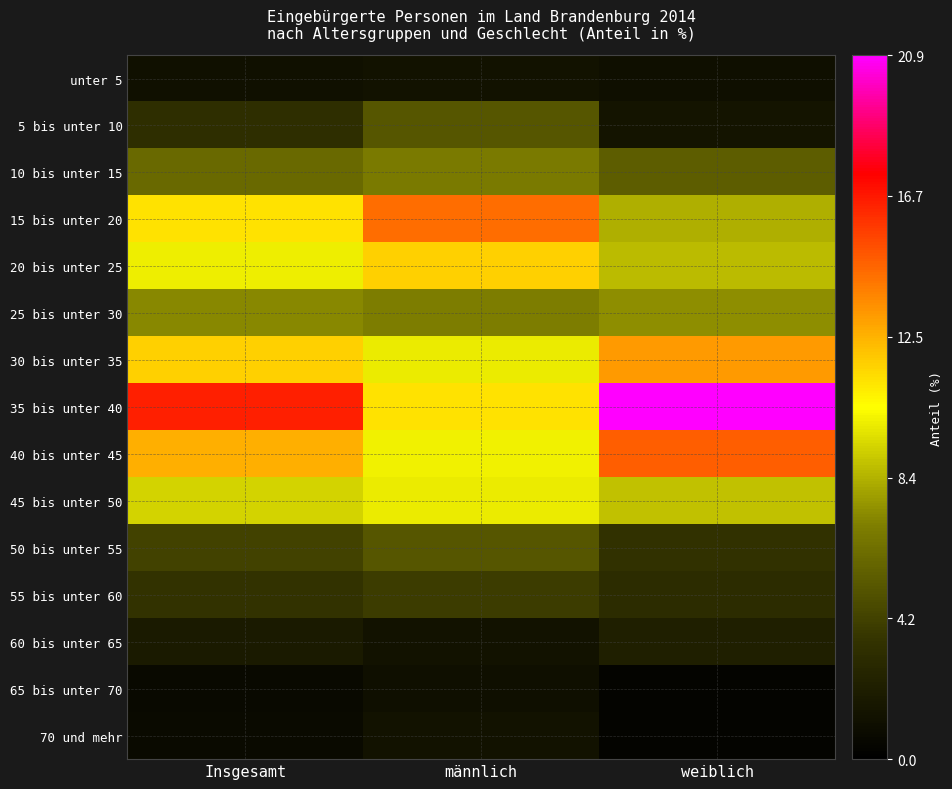

What is the smallest value displayed?

0.4